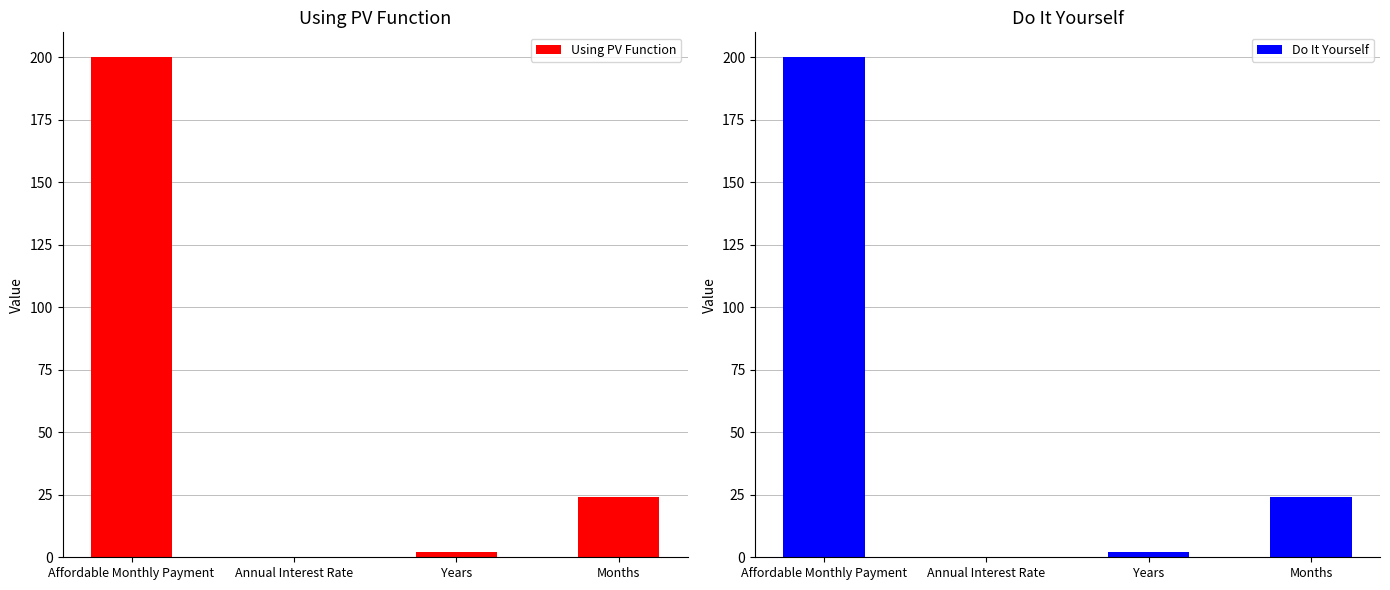

True or false: Using PV Function has a value of 5.9 at Months.

False